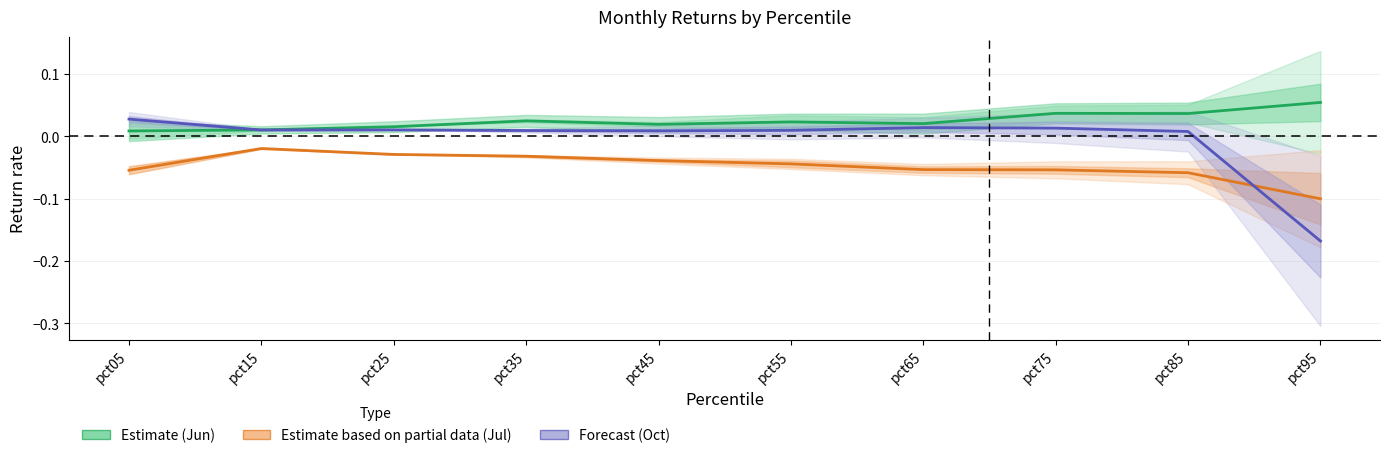

What is the lowest value of the Estimate based on partial data (Jul) series?

-0.1